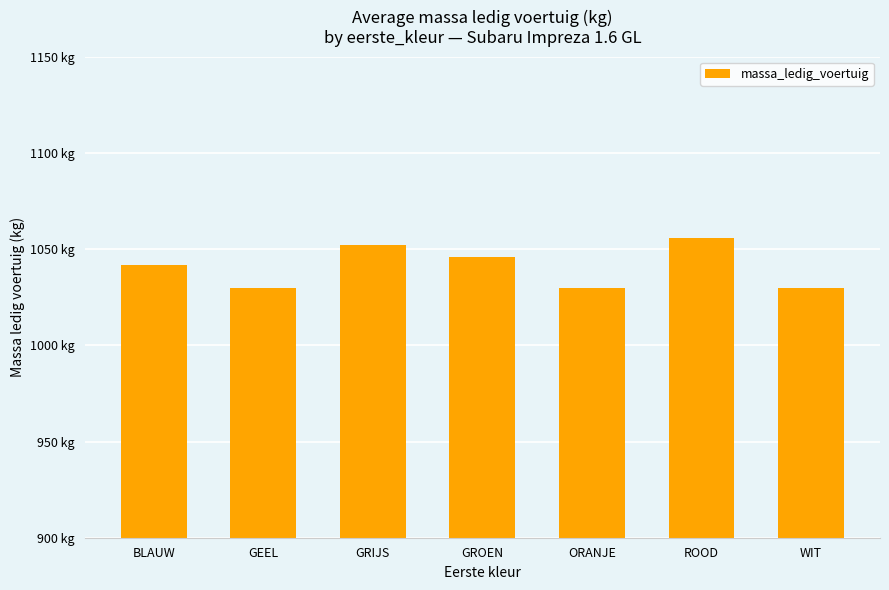

Is it true that the value at ORANJE is 669?

False